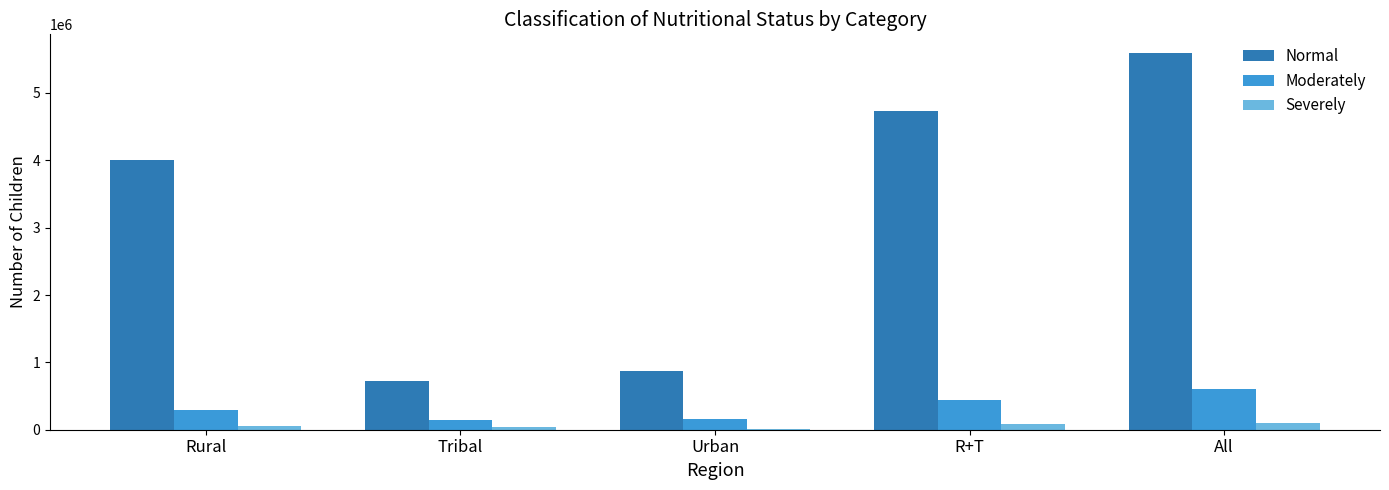

What is the highest value of the Moderately series?

598194